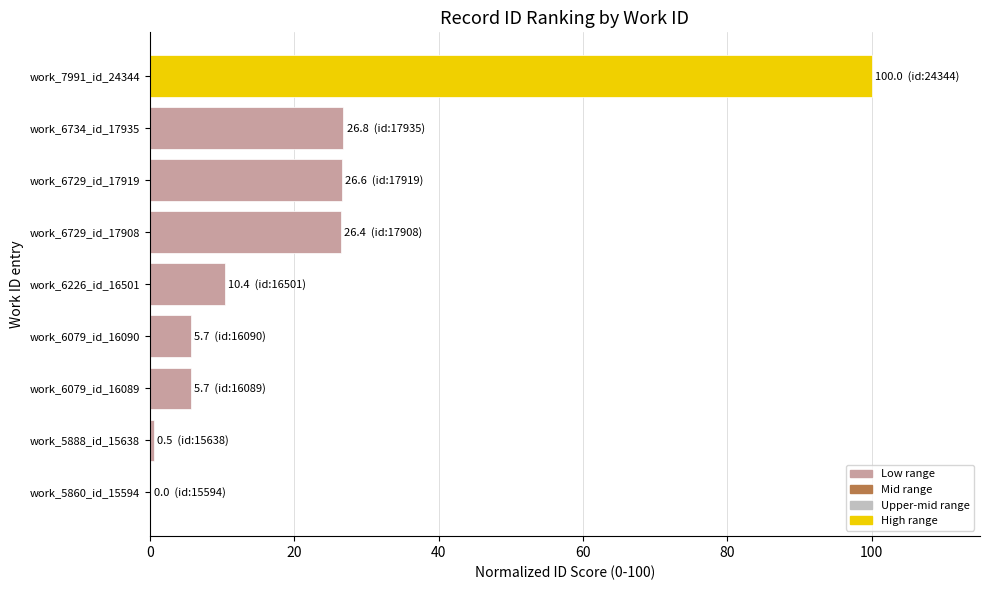

Which has a higher value, work_6079_id_16090 or work_6734_id_17935?

work_6734_id_17935